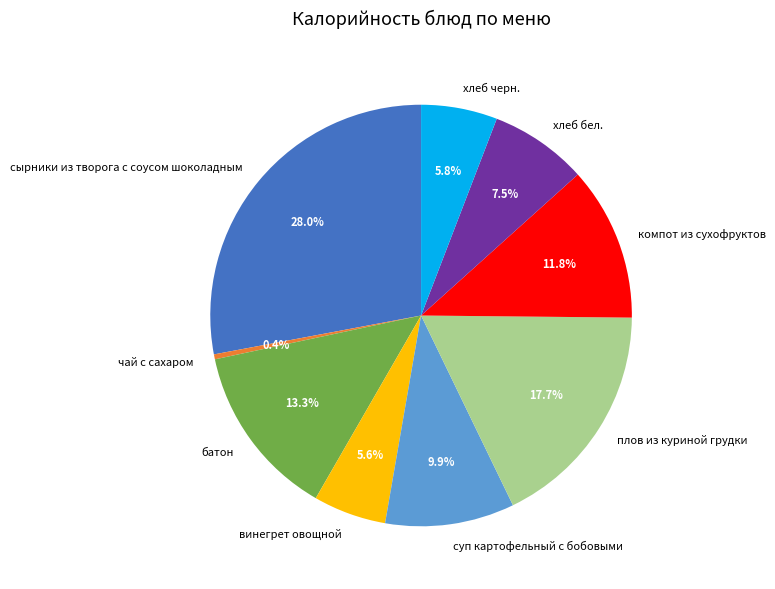

Between суп картофельный с бобовыми and сырники из творога с соусом шоколадным, which is larger?

сырники из творога с соусом шоколадным